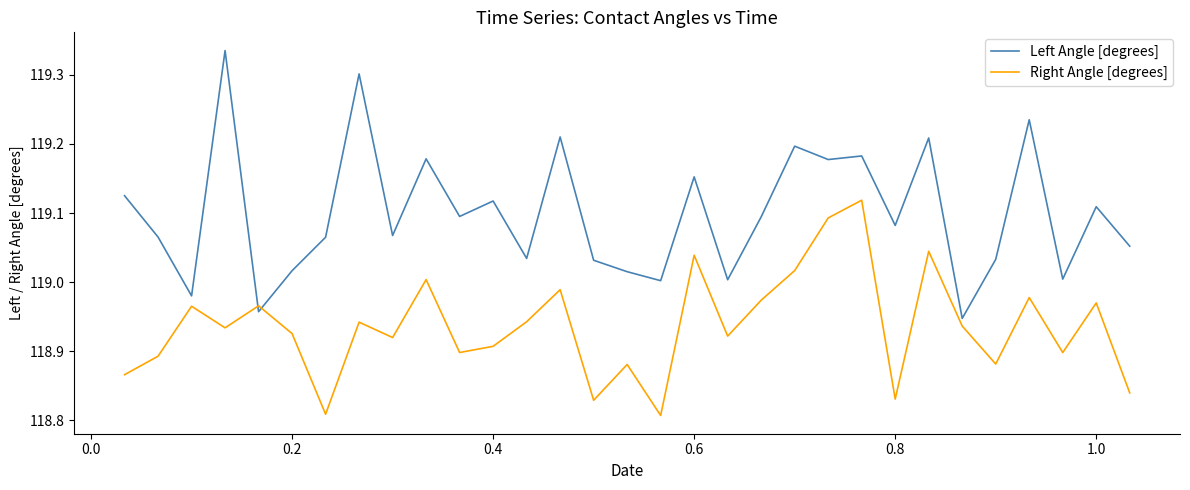

After their last crossing, which series has the higher values: Left Angle [degrees] or Right Angle [degrees]?

Left Angle [degrees]